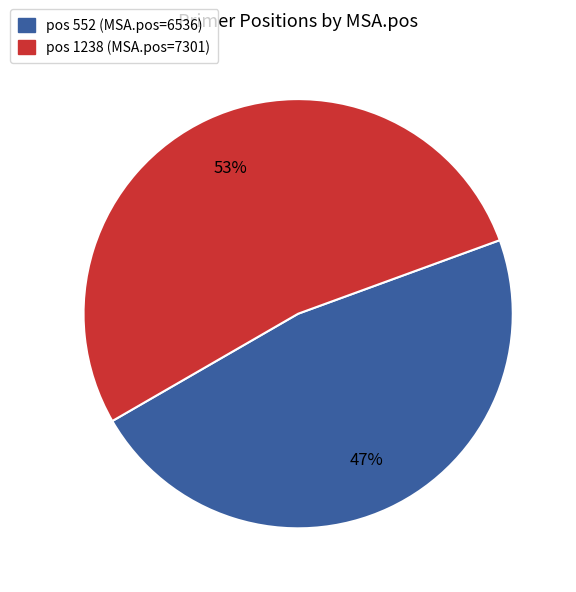

To the nearest percent, what is the difference between the largest and smallest slice percentages?

6%